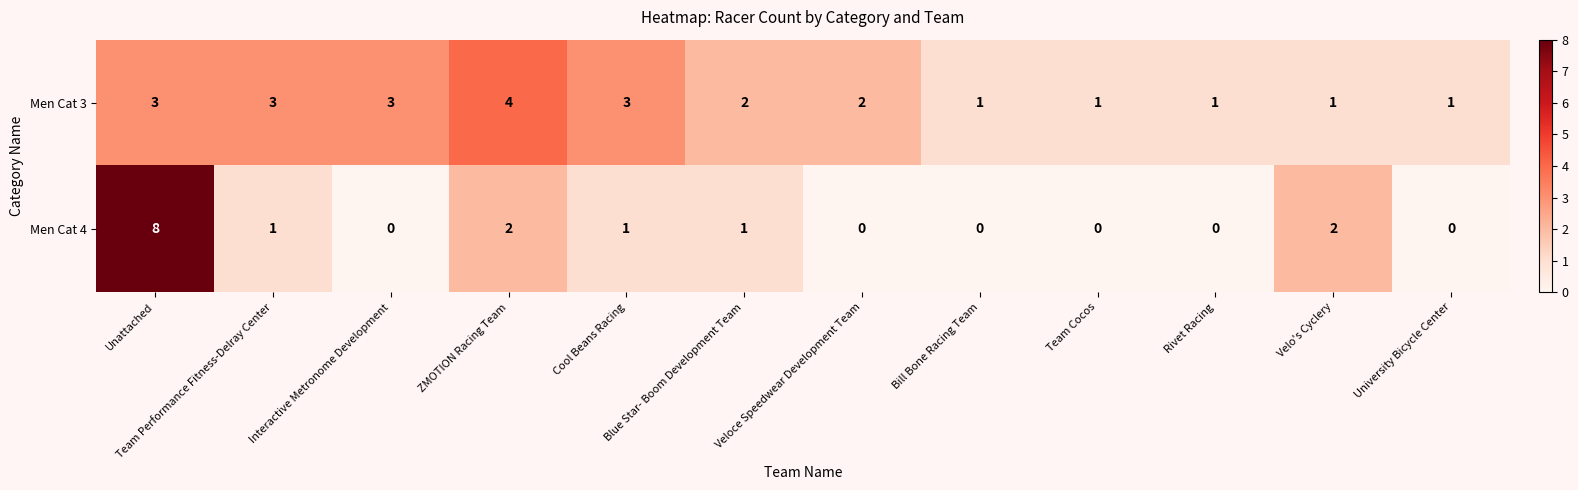

Which series has the largest total across all categories?

Men Cat 3